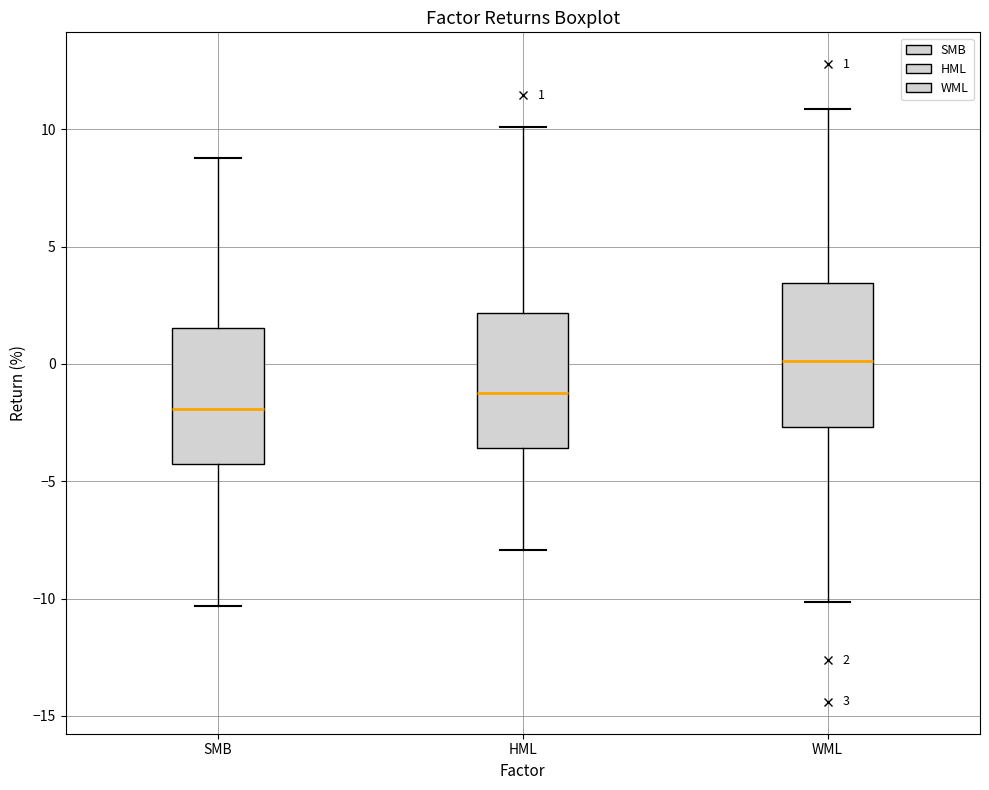

Which box has the highest median line?

WML